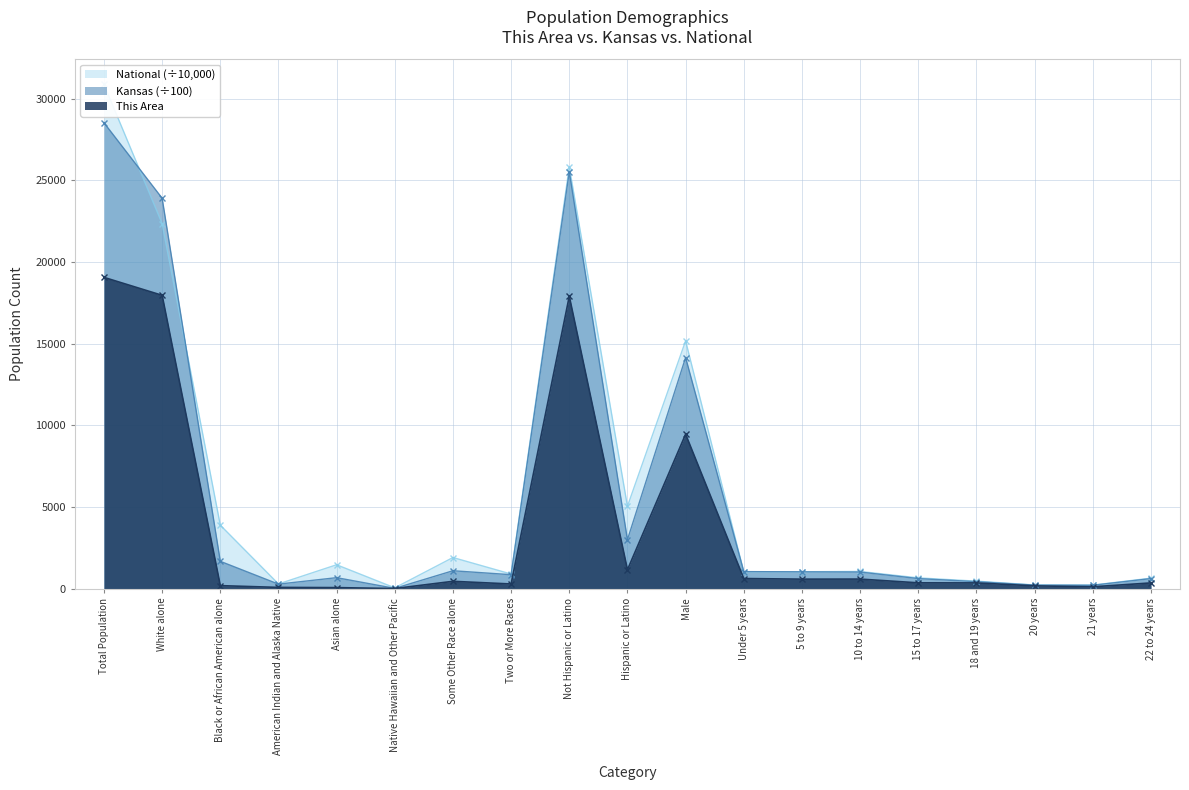

What is the total value across all series at Black or African American alone?

5761.6